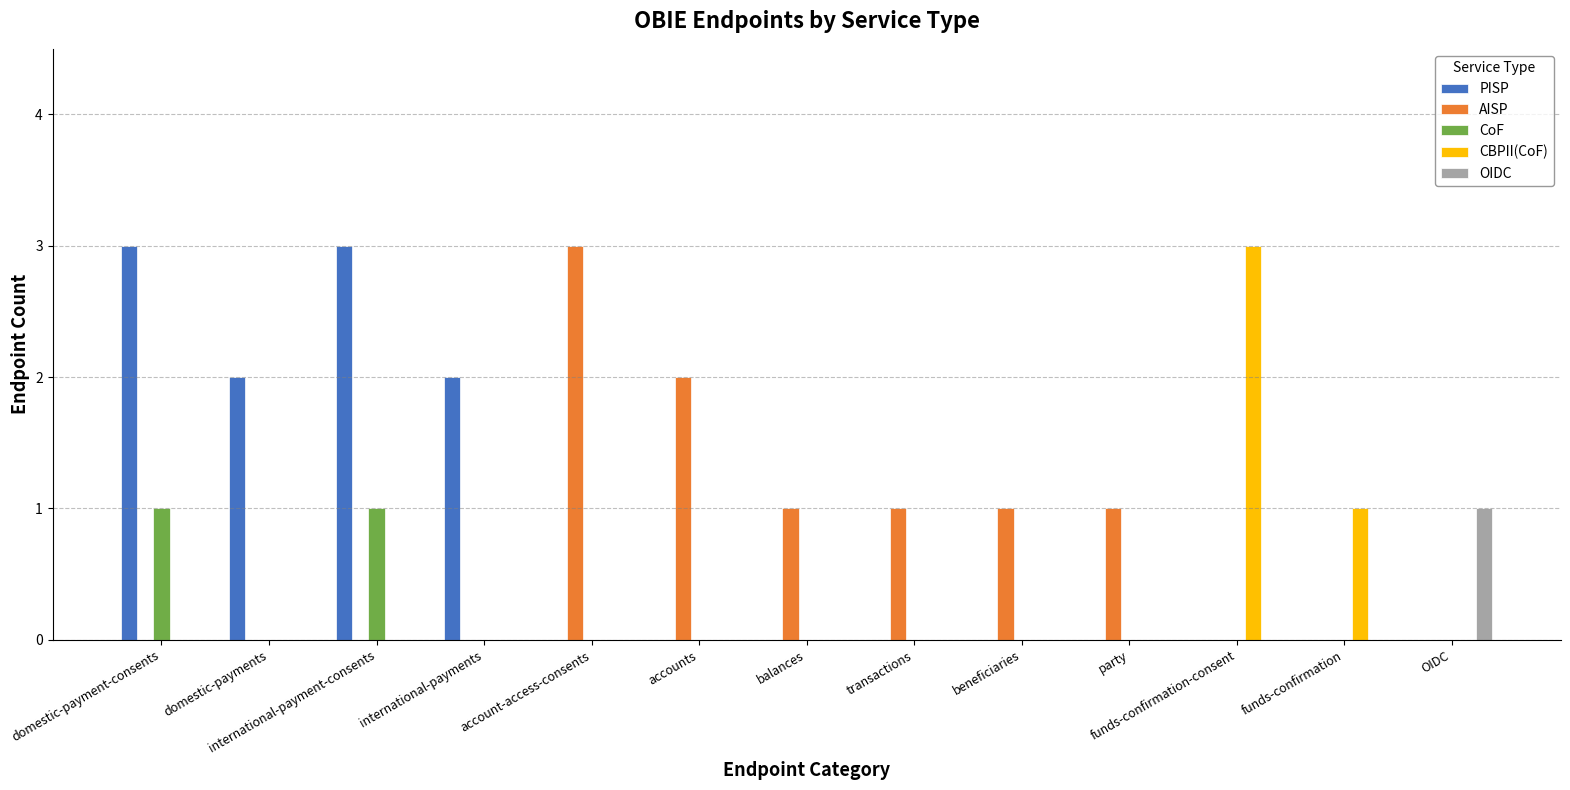

Between party and funds-confirmation-consent, which series saw the biggest shift?

CBPII(CoF)